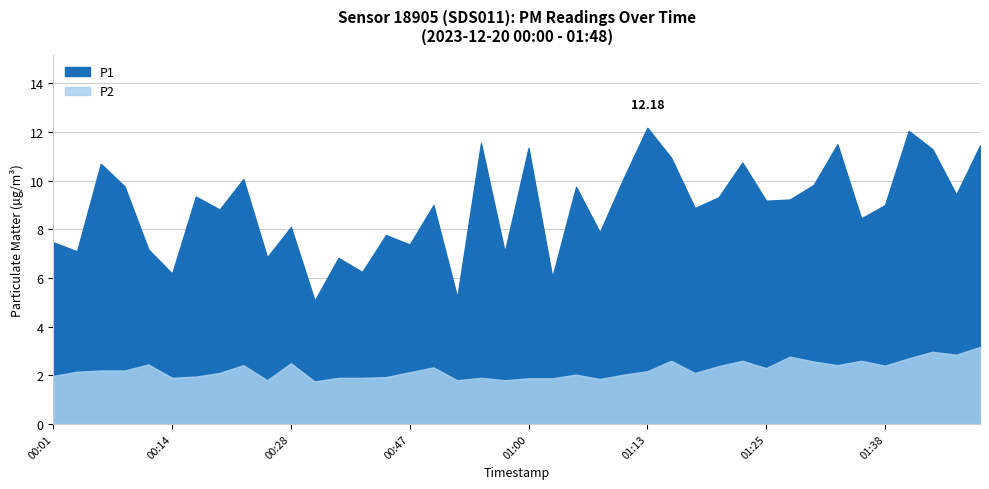

At which label does P1 reach its minimum?

00:37